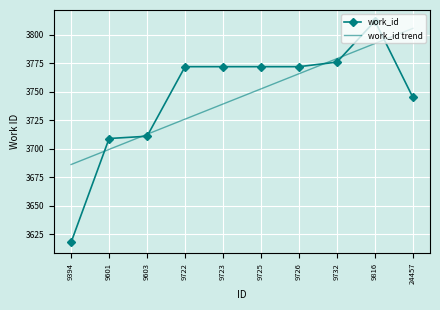

Reading left to right, what are all the values shown in this chart?

work_id: 3618.0	3709.0	3711.0	3772.0	3772.0	3772.0	3772.0	3776.0	3812.0	3745.0
work_id trend: 3686.2	3699.5	3712.7	3726.0	3739.3	3752.5	3765.8	3779.1	3792.3	3805.6